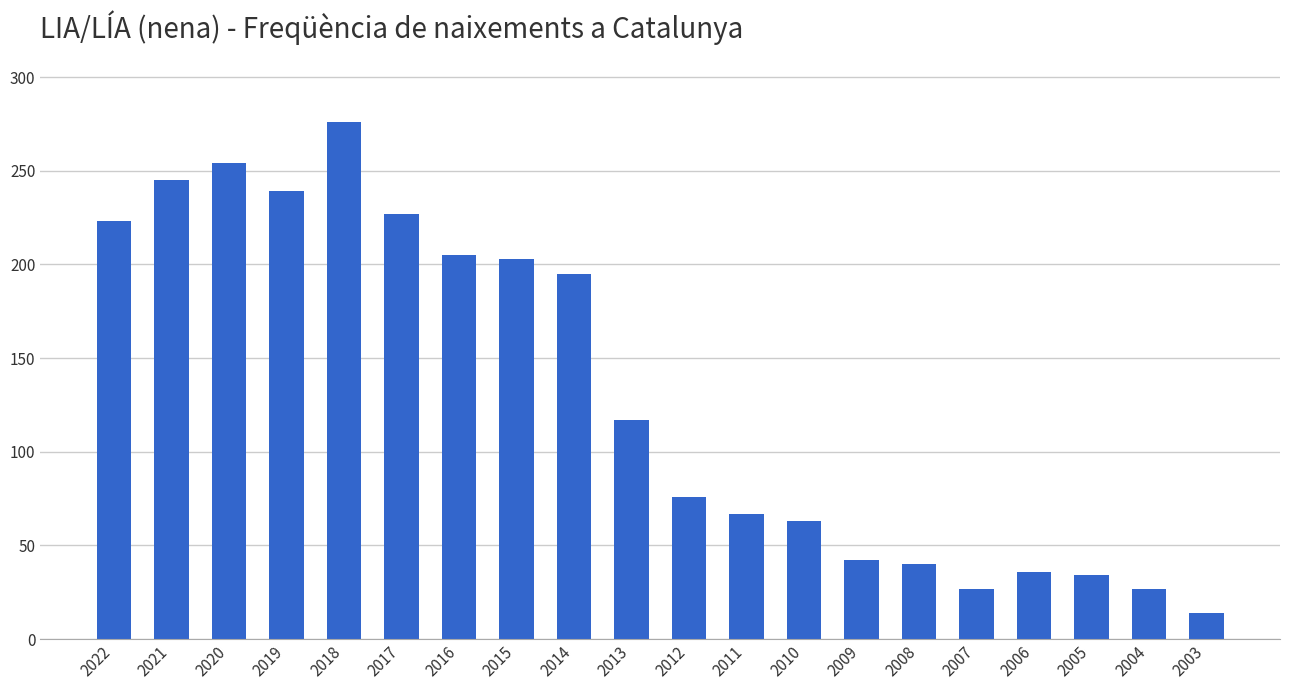

What is the minimum value shown in the chart?

14